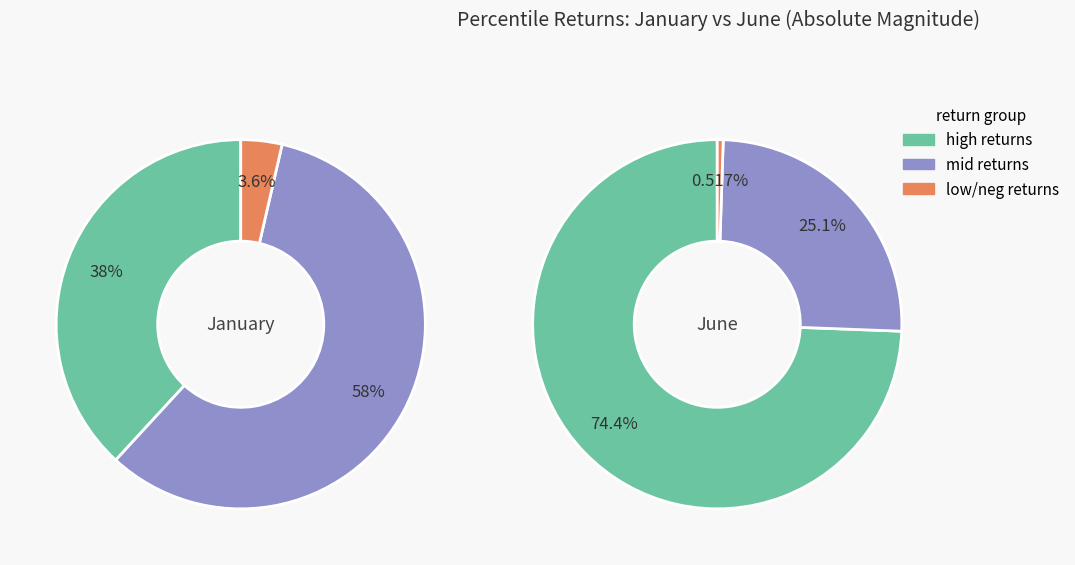

The jun_values slice represents 3% of the pie. True or false?

False